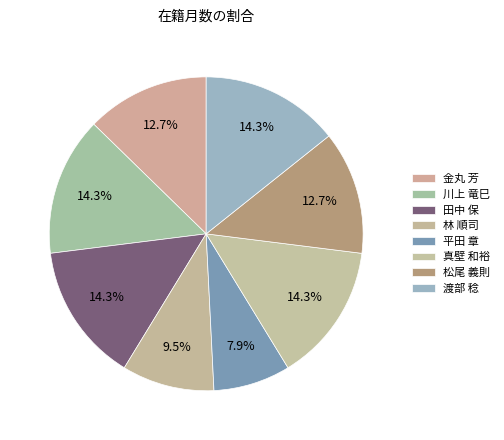

Count the number of slices in the pie.

8